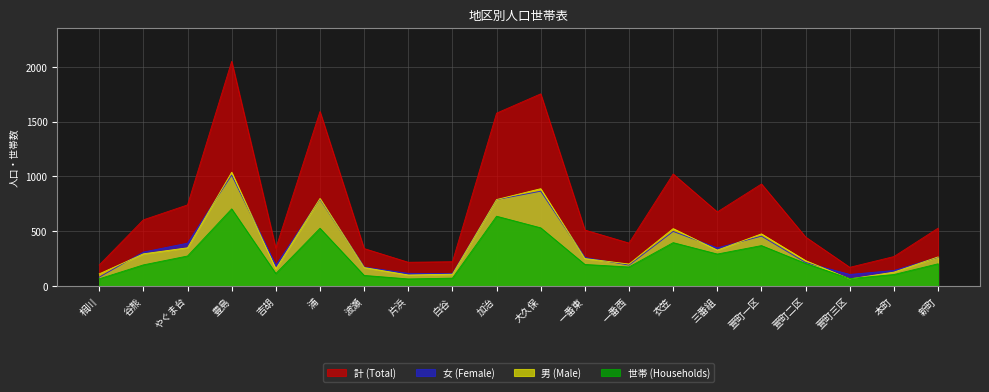

Rank the series at 一番東 from lowest to highest value.

世帯 (Households), 男 (Male), 女 (Female), 計 (Total)